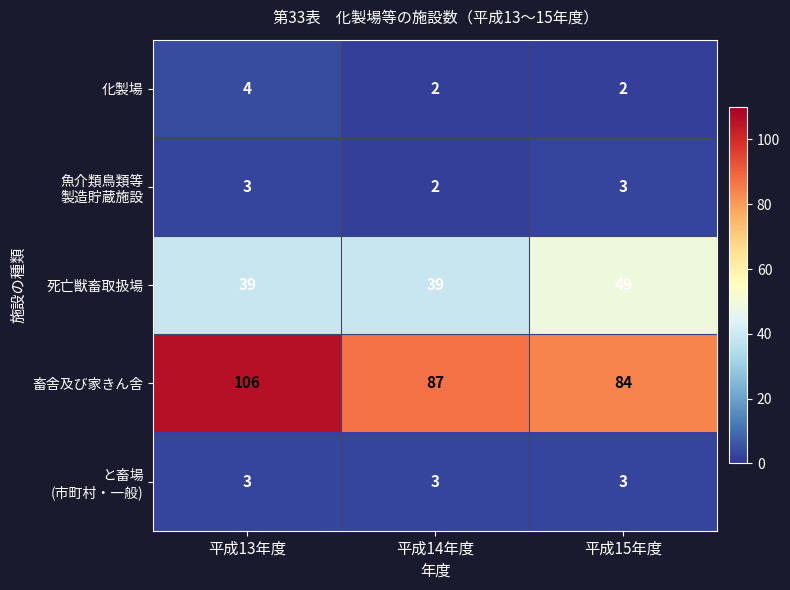

Where does the 畜舎及び家きん舎 series first go above 87?

平成13年度